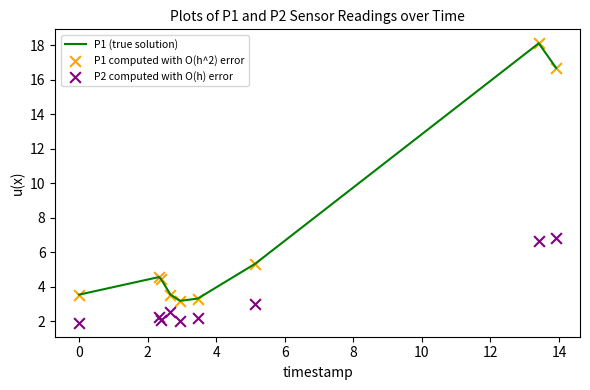

What is the highest value of the P1 (true solution) series?

18.1